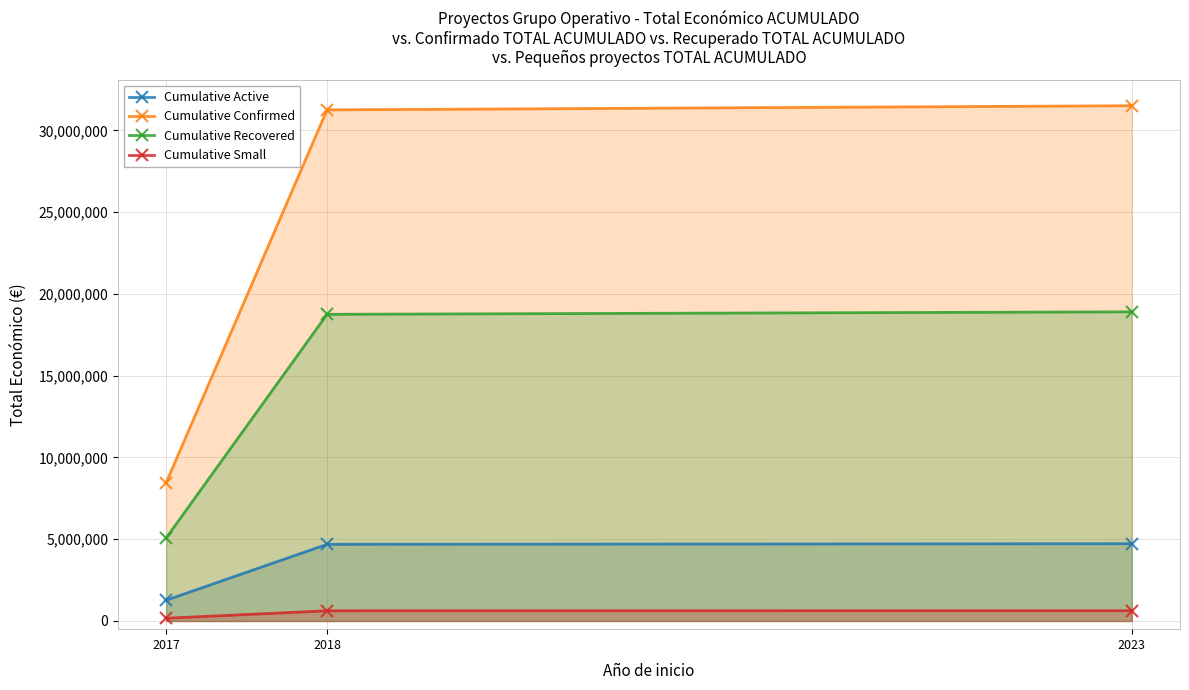

Reading right to left, list all the values displayed in this chart.

Cumulative Active: 4726339.8	4688090.8	1267819.1
Cumulative Confirmed: 31508932.0	31253939.0	8452127.0
Cumulative Recovered: 18905359.2	18752363.4	5071276.2
Cumulative Small: 630178.6	625078.8	169042.5